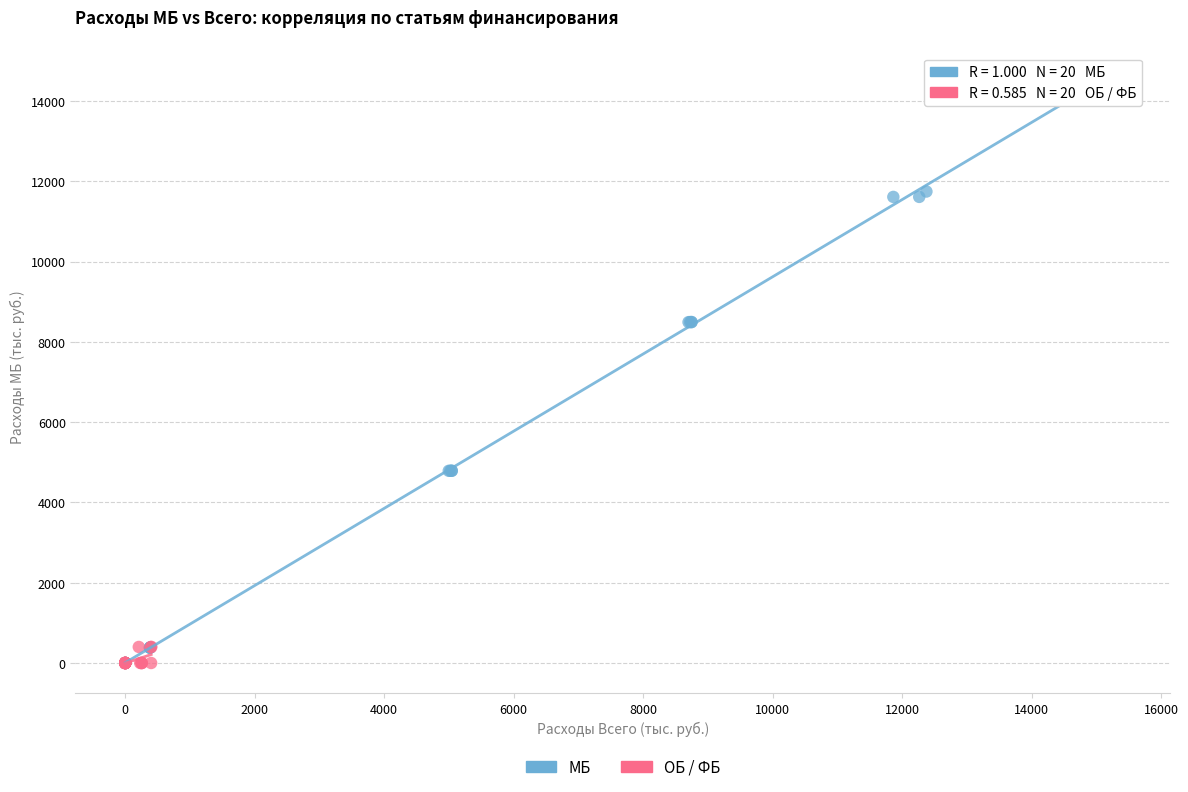

What are all the series names shown in the legend?

МБ, ОБ / ФБ